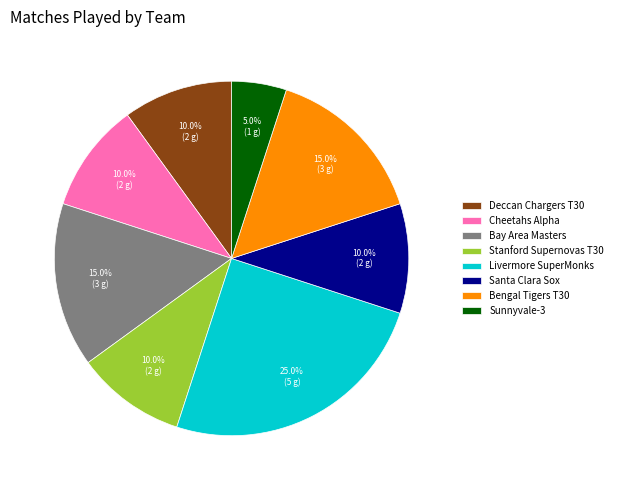

Is there a majority slice in this chart?

No